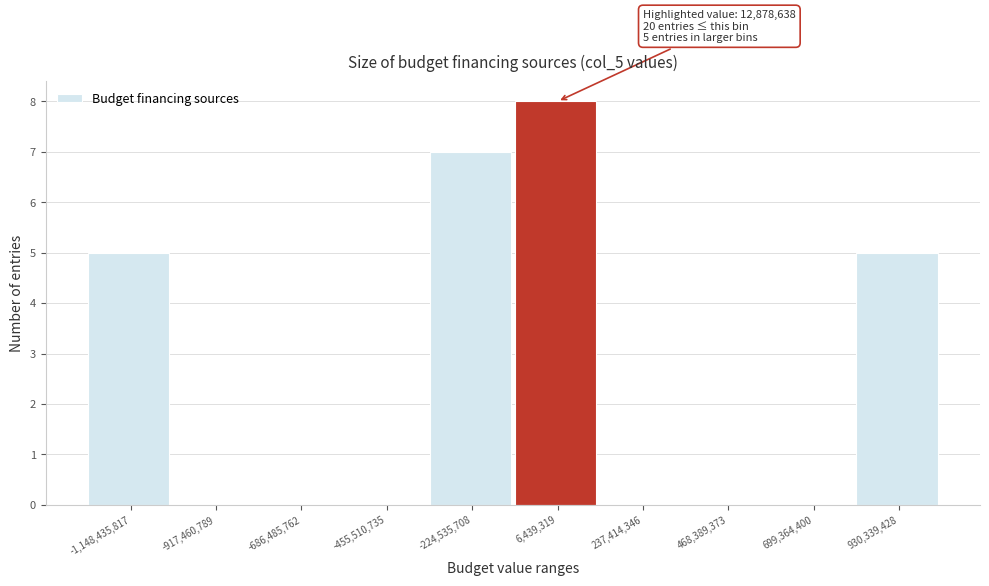

Reading left to right, extract all data points from this chart.

-1,148,435,817=5	-917,460,789=0	-686,485,762=0	-455,510,735=0	-224,535,708=7	6,439,319=8	237,414,346=0	468,389,373=0	699,364,400=0	930,339,428=5